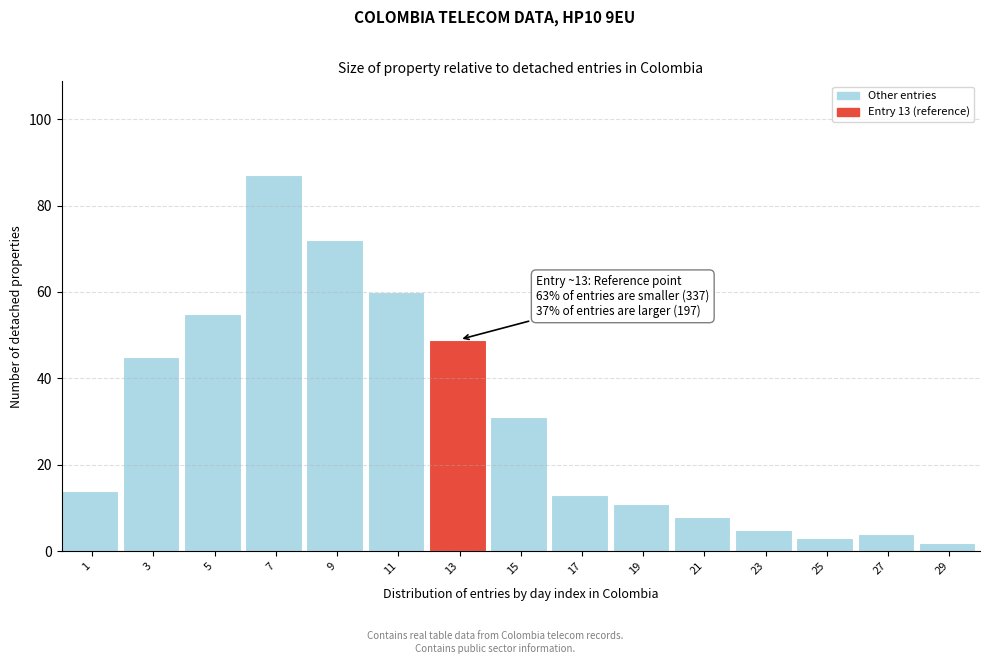

Reading right to left, list all the values displayed in this chart.

29=2	27=4	25=3	23=5	21=8	19=11	17=13	15=31	13=49	11=60	9=72	7=87	5=55	3=45	1=14